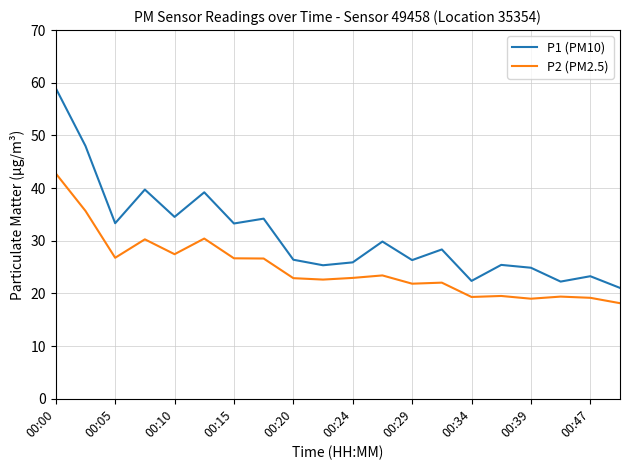

How many lines are shown in the chart?

2